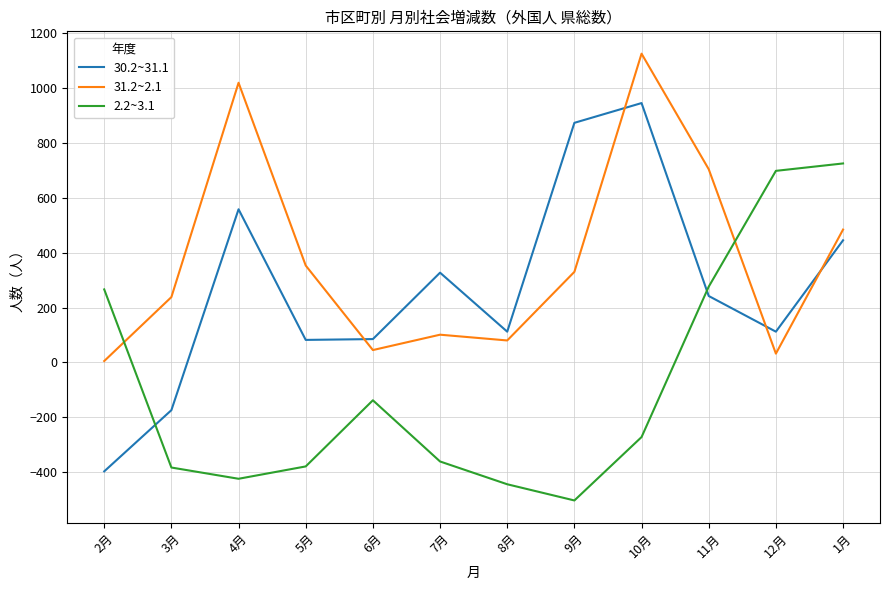

What is the total value across all series at 10月?

1798